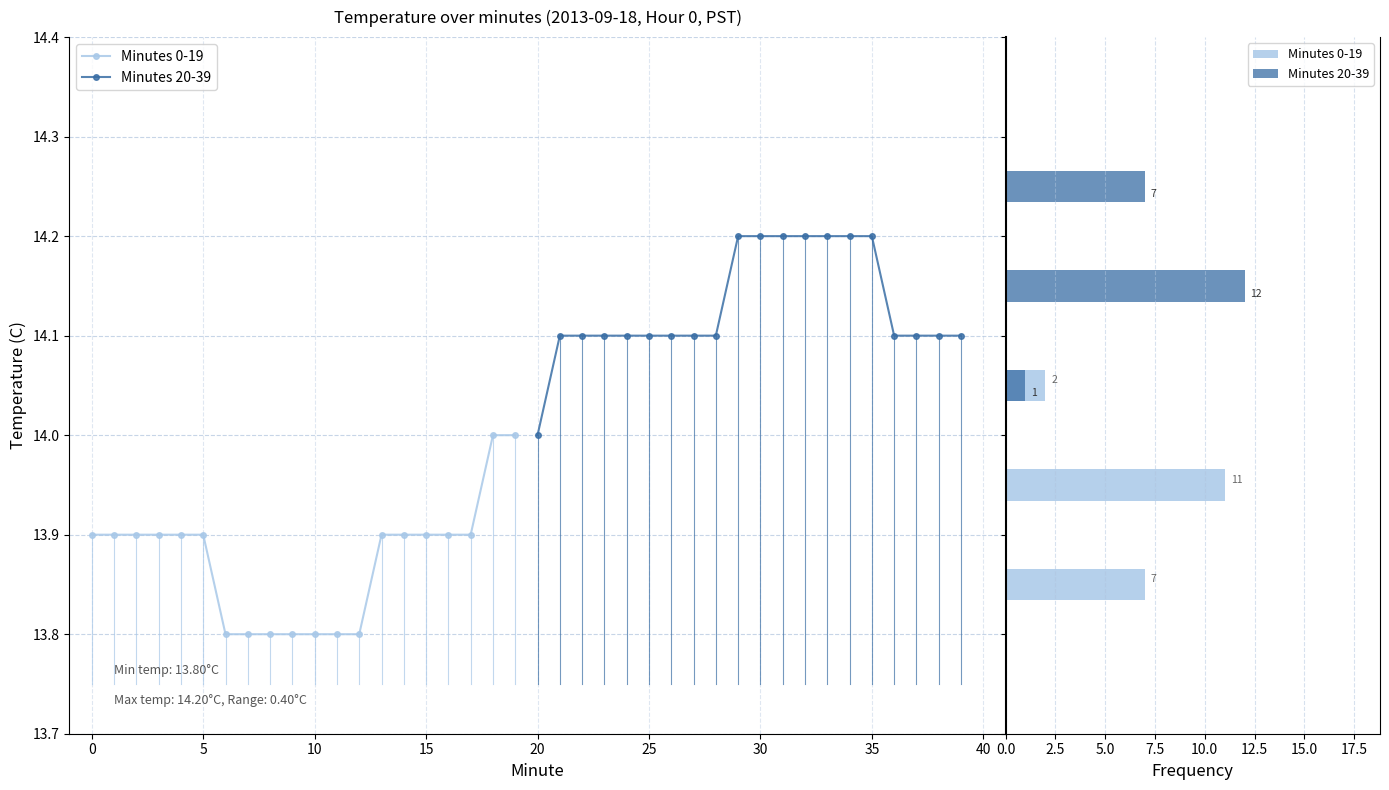

What is the minimum value shown in the chart?

13.8